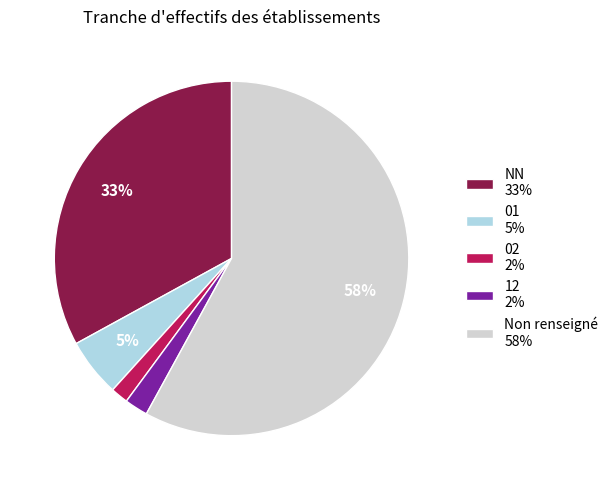

What is the ratio of the value at NN 33% to the value at Non renseigné 58%?

0.6